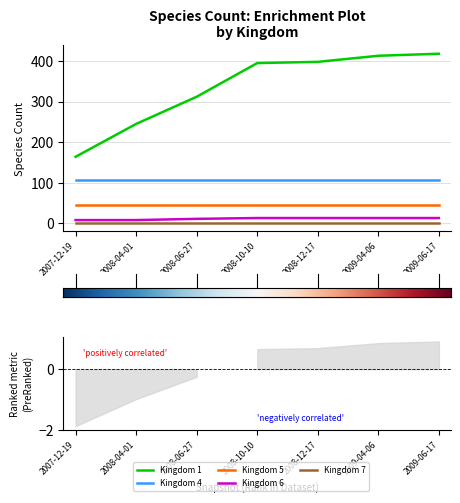

Is this an area chart (filled region under the line)?

No